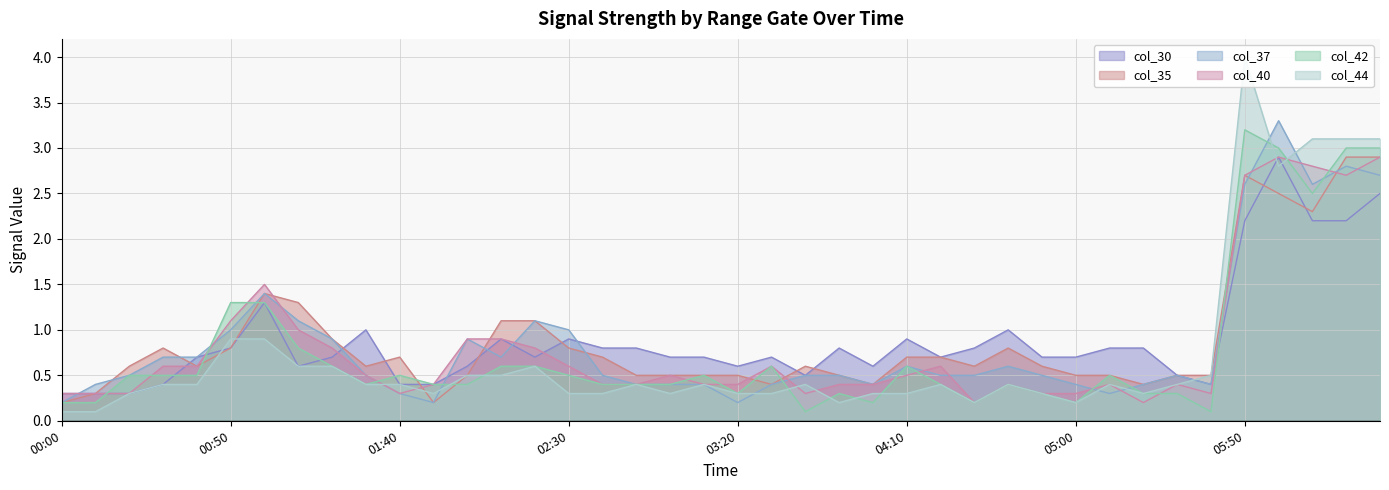

What is the highest value of the col_37 series?

3.3